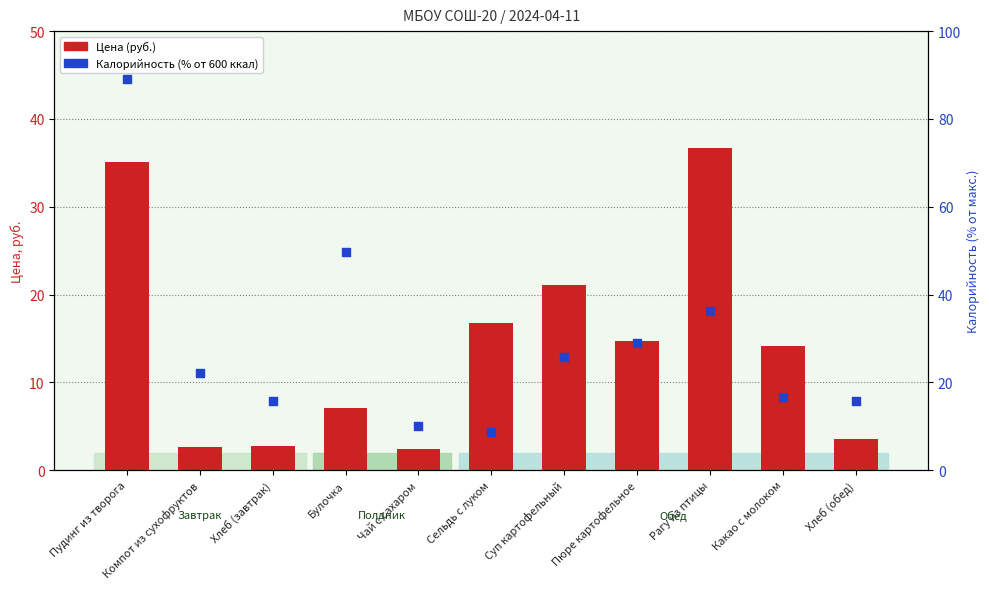

Is the value of Калорийность (ккал) at Пудинг из творога greater than the value of Цена (руб.) at Суп картофельный?

Yes